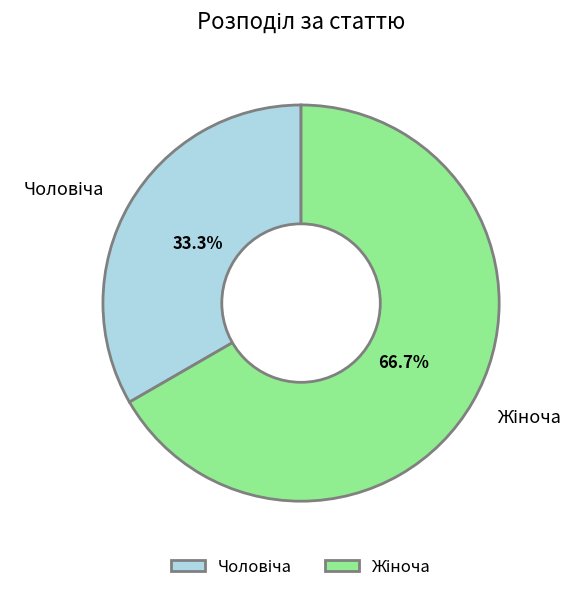

Is there any slice that represents more than half of the pie?

Yes